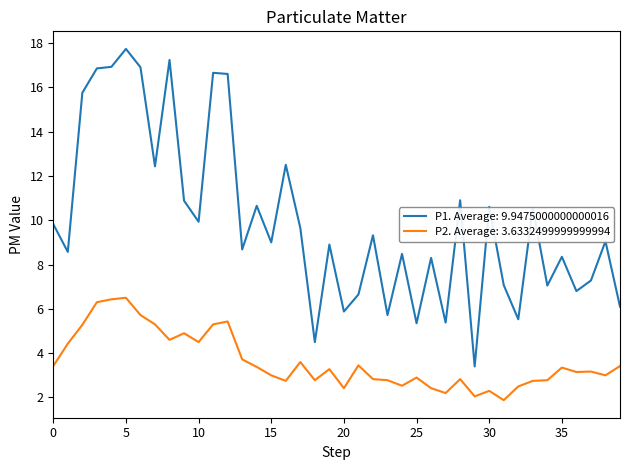

Which series has the largest total across all categories?

P1. Average: 9.9475000000000016